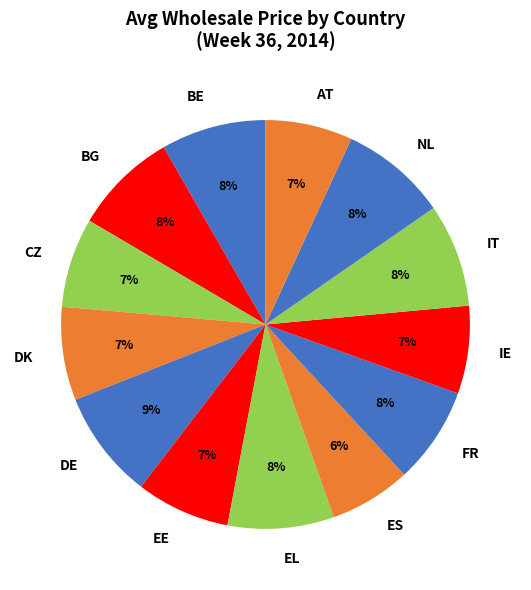

Is the sum of IE and EL greater than half?

No